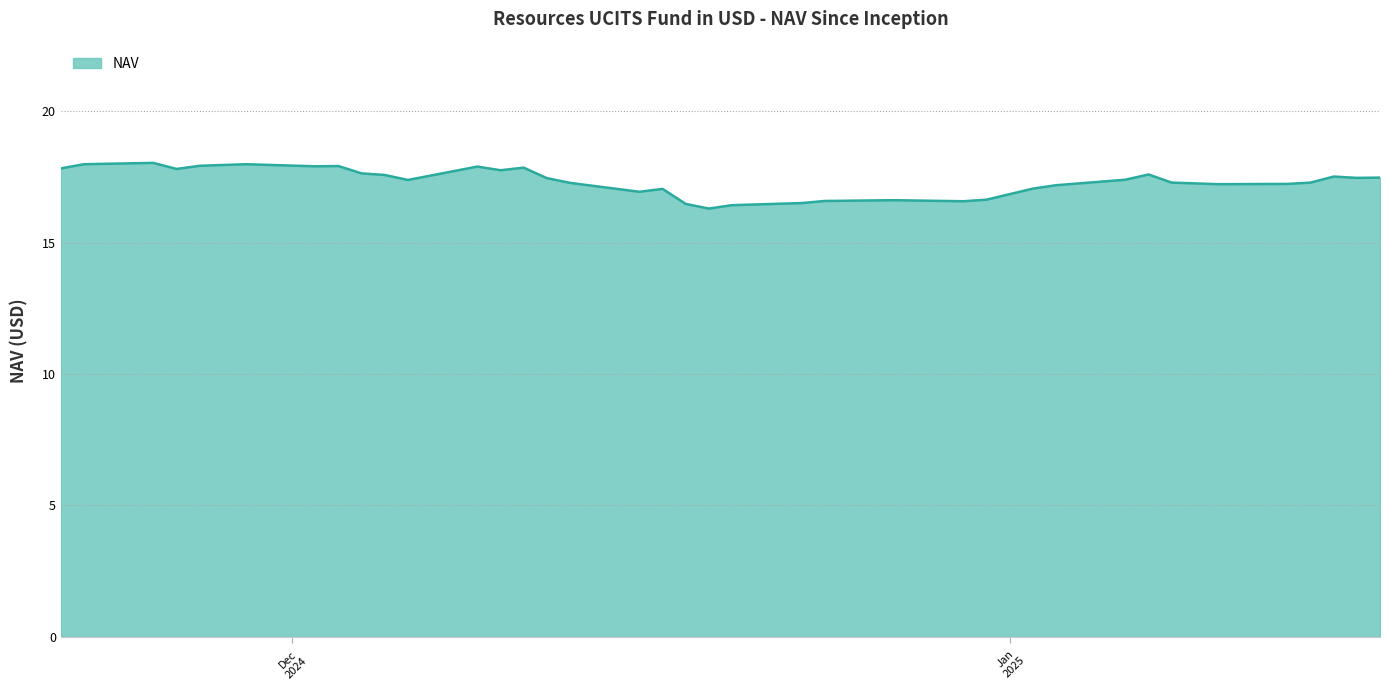

What is the smallest value displayed?

16.3